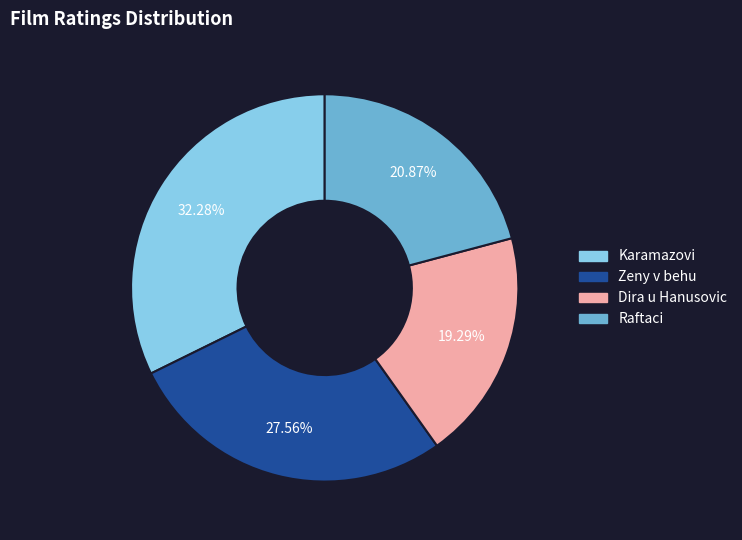

To the nearest percent, what is the average slice percentage?

25%